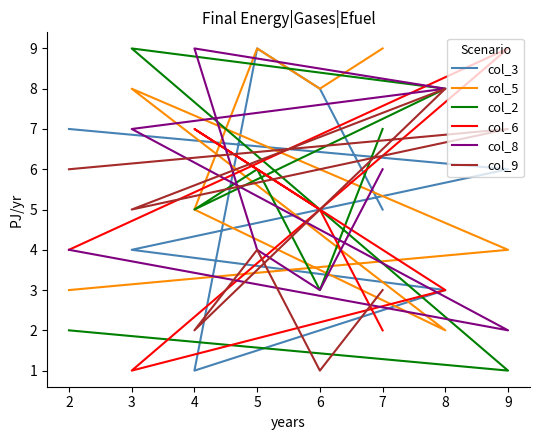

True or false: col_9 and col_3 cross at least once.

True